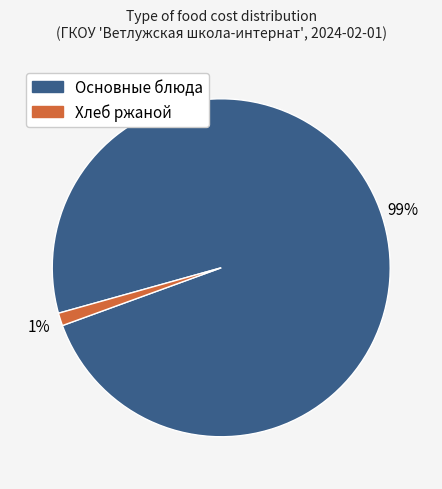

Does any single category account for the majority?

Yes